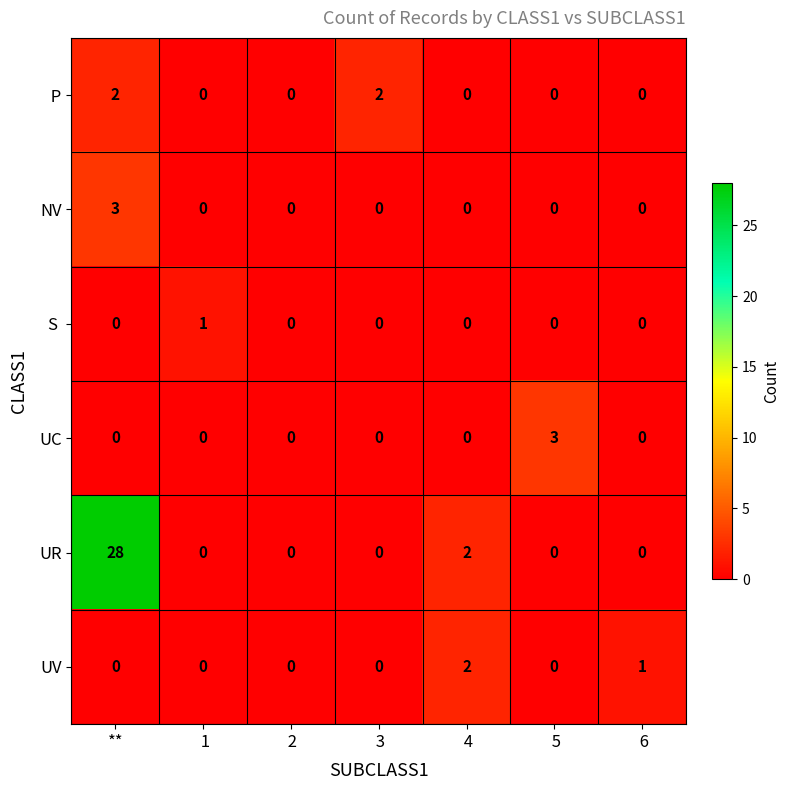

What is the difference between the maximum and second lowest values in the UR series?

28